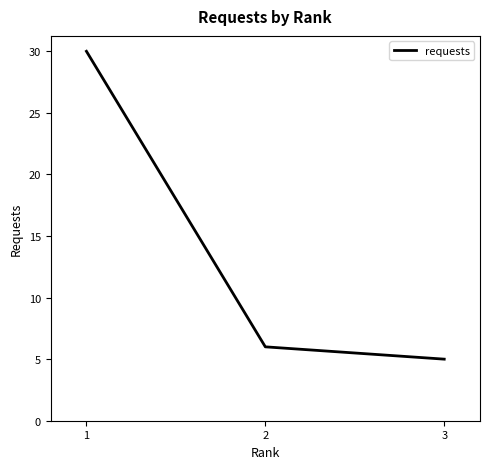

How many lines are shown in the chart?

1